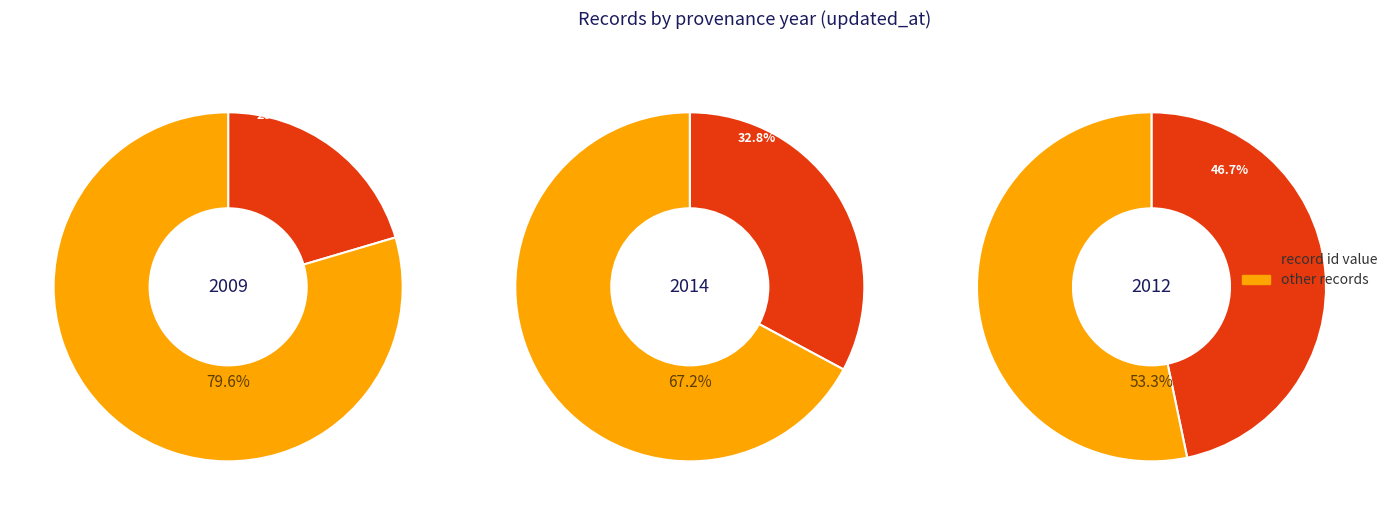

Does 2014 represent more than half of the total?

No